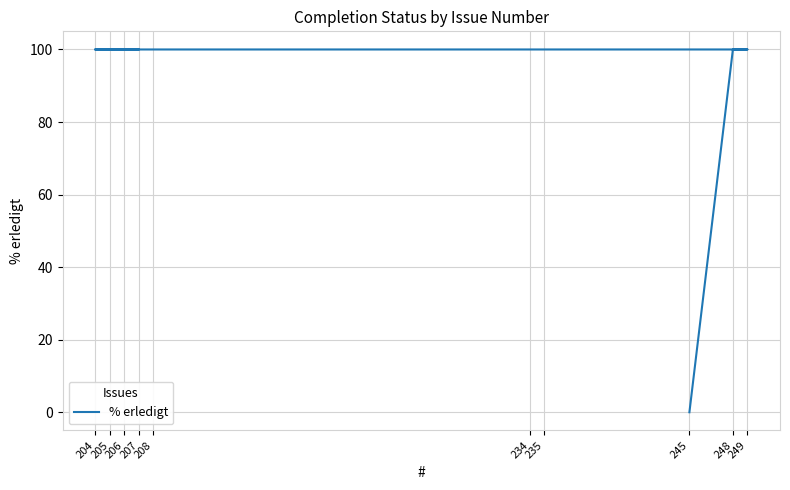

Count the number of data series in this chart.

1